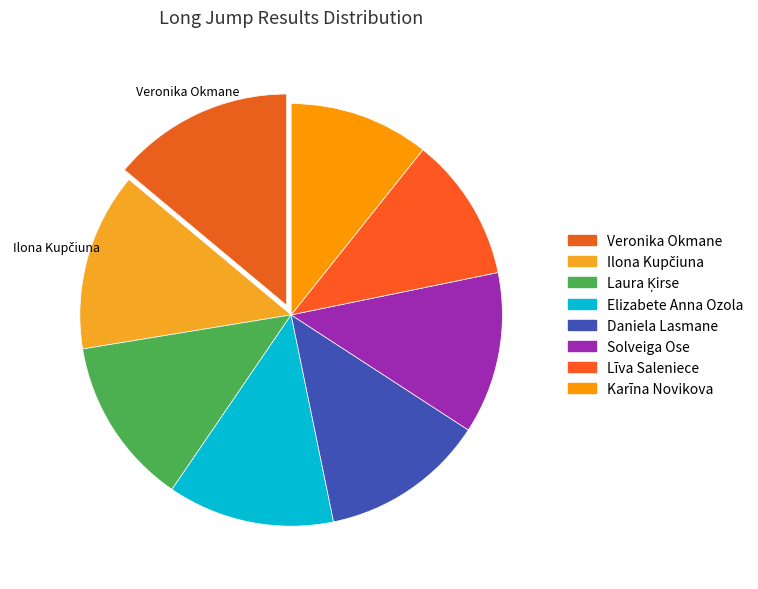

Is there a majority slice in this chart?

No